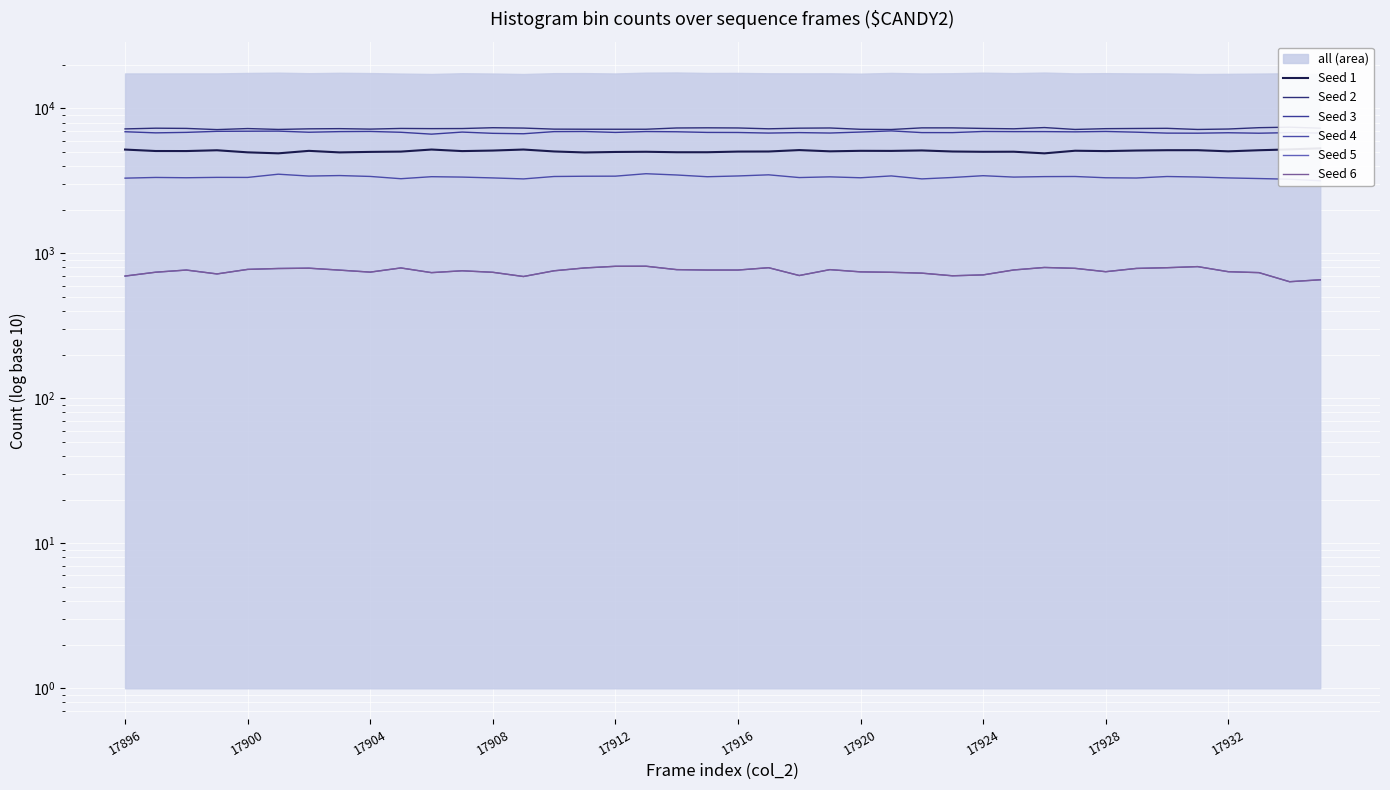

How many values in the Seed 3 series exceed 6855?

19